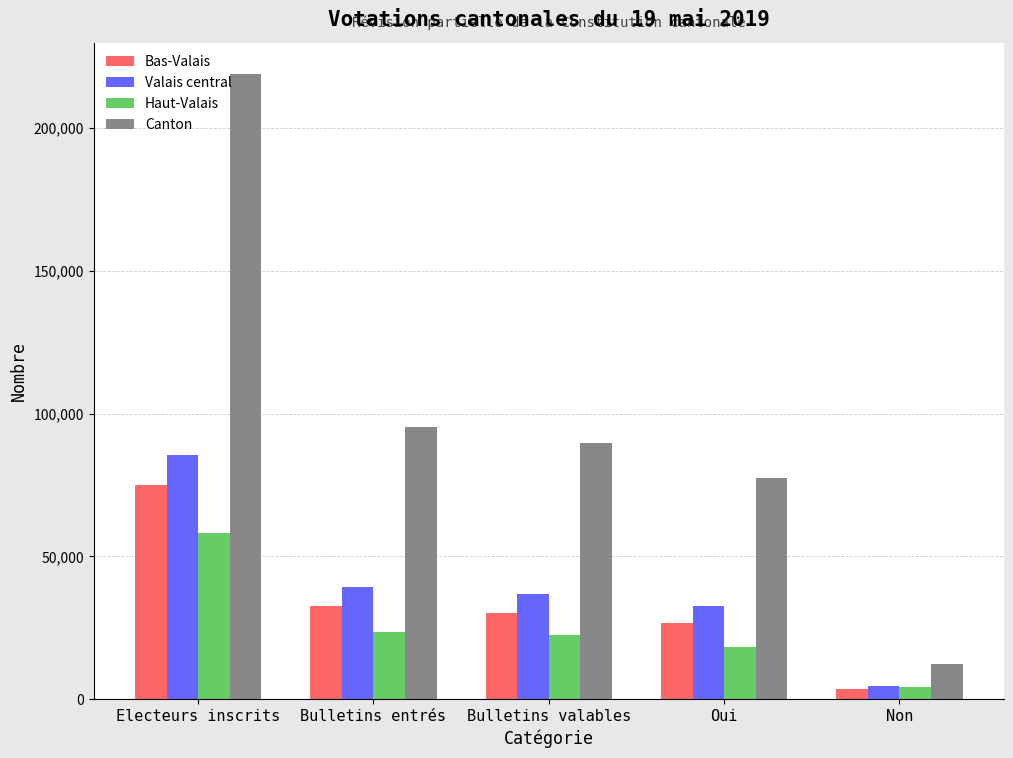

What is the sum of the Canton values at Oui and Electeurs inscrits?

296378